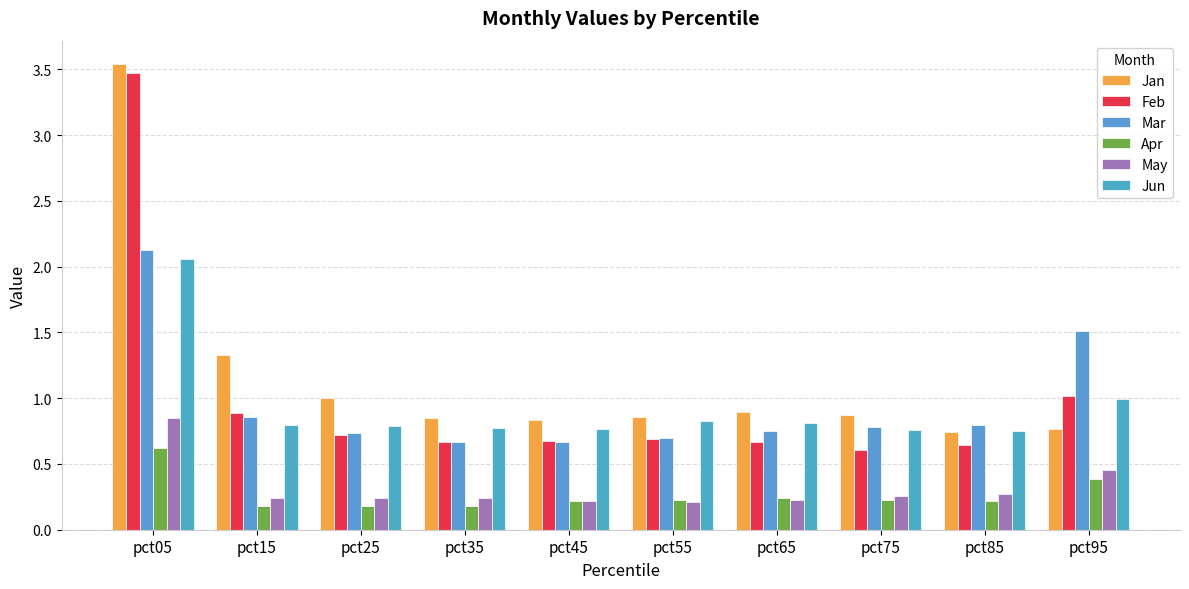

Which series has the widest spread of values?

Feb